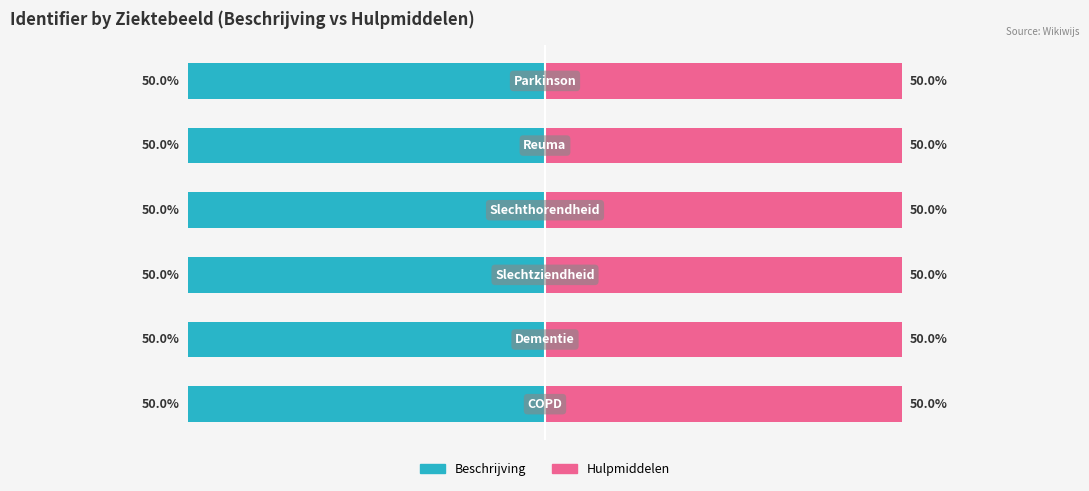

Reading right to left, transcribe all the data shown in this chart.

Beschrijving: -50.0	-50.0	-50.0	-50.0	-50.0	-50.0
Hulpmiddelen: 50.0	50.0	50.0	50.0	50.0	50.0